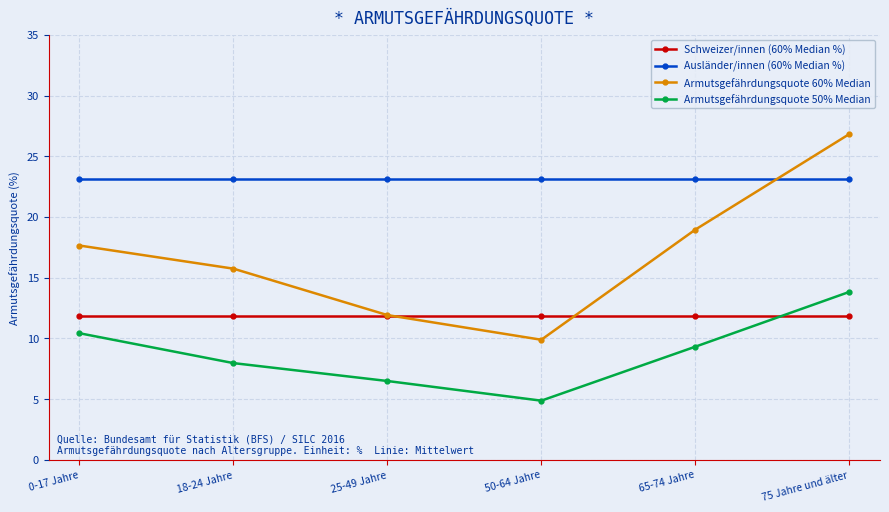

What value does the Schweizer/innen (60% Median %) series have at 25-49 Jahre?

11.9